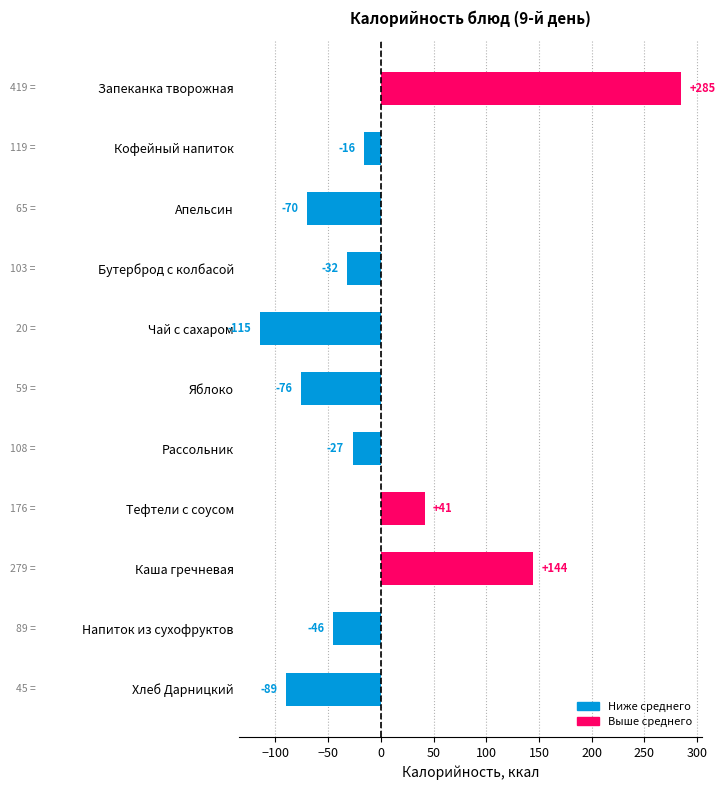

Where is the data nearest to the value 84?

Тефтели с соусом